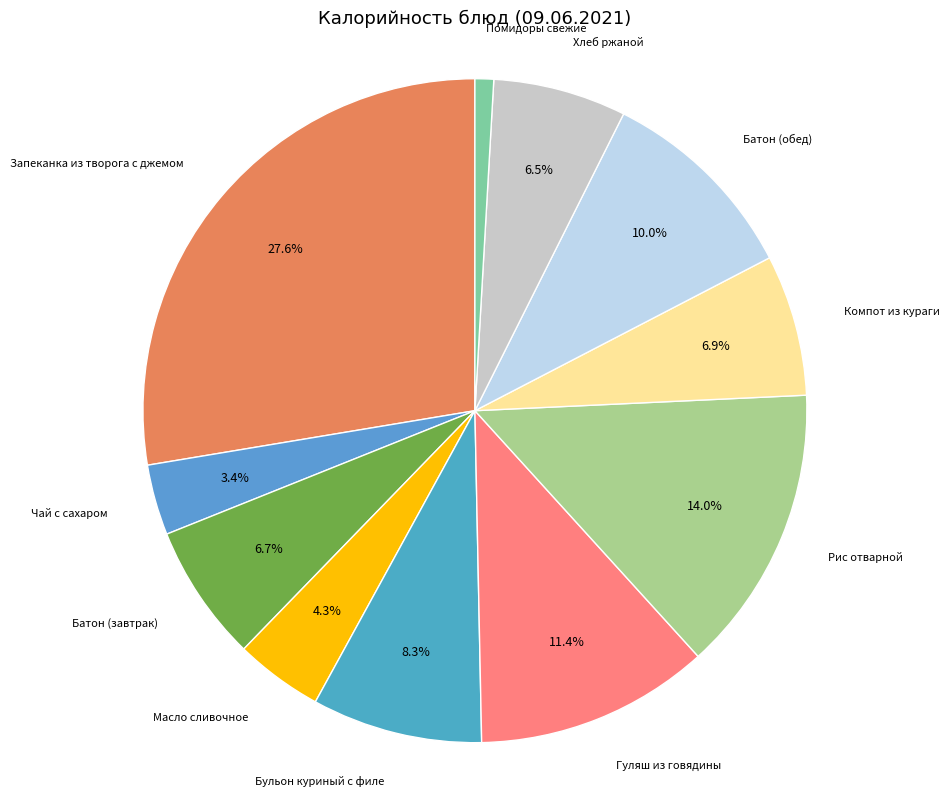

To the nearest percent, what is the average slice percentage?

9%